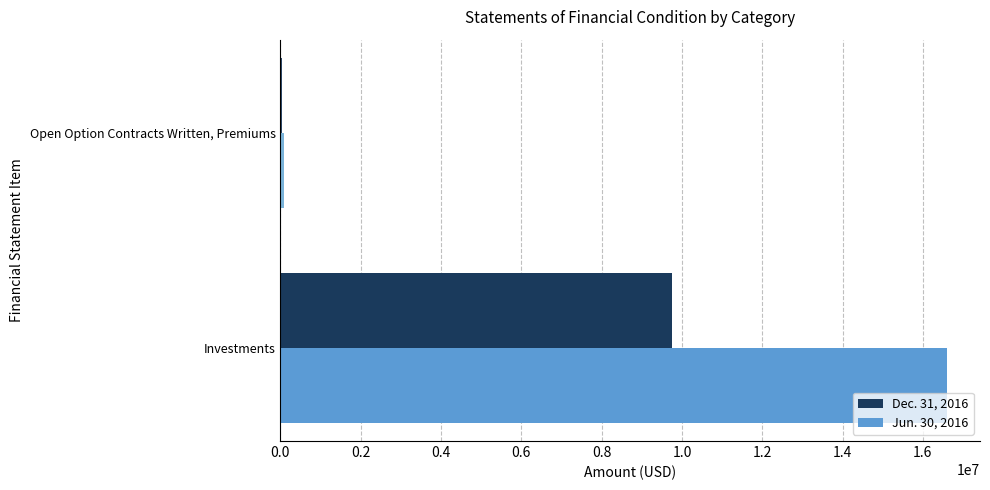

How many Jun. 30, 2016 values are between 85422 and 16592038?

2